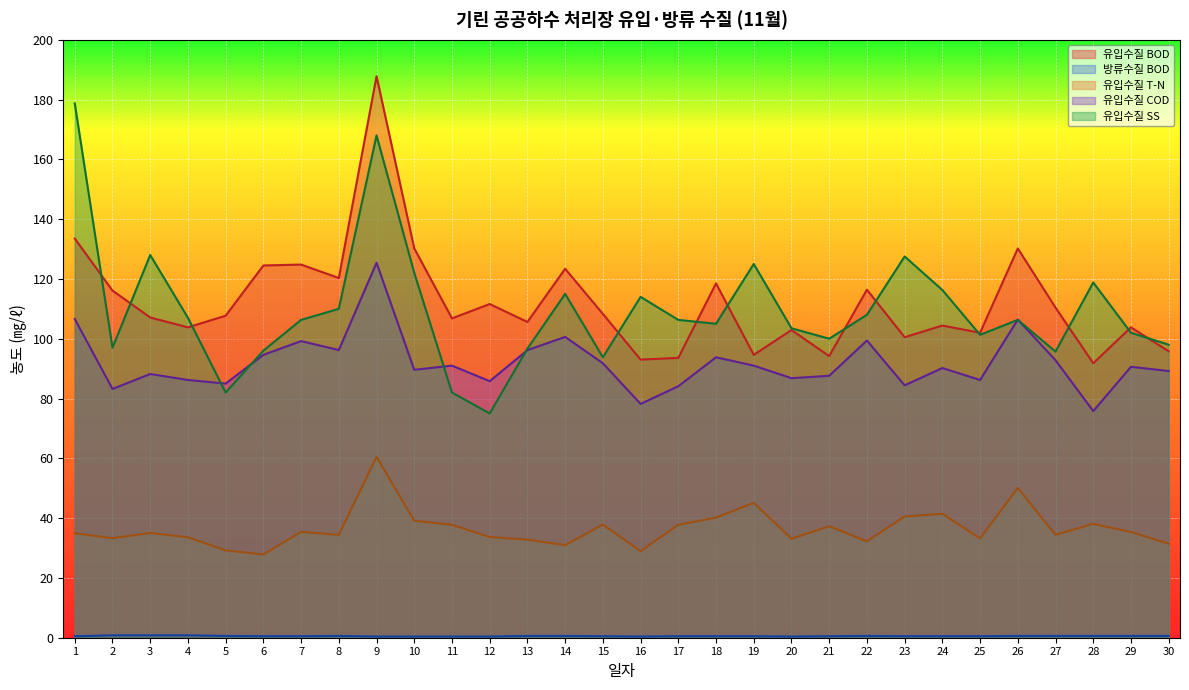

Count the number of data series in this chart.

5